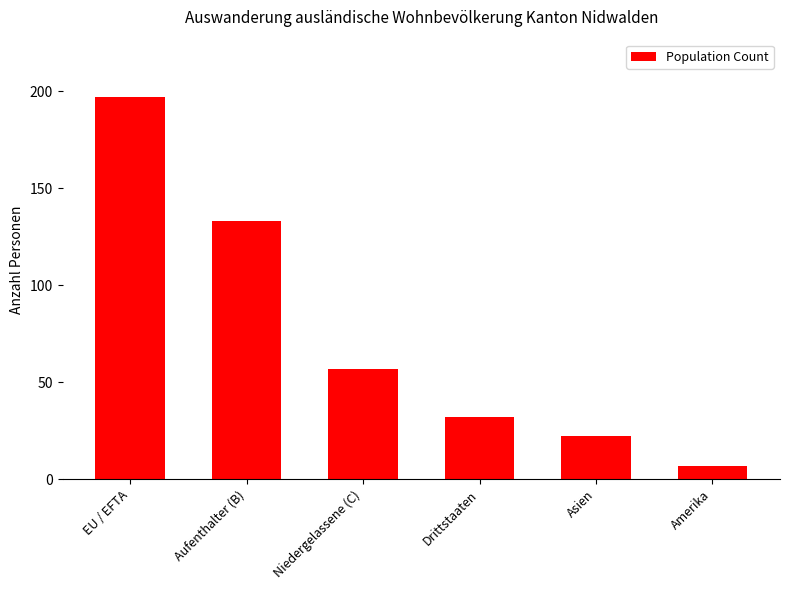

At which label does the data first exceed 57?

EU / EFTA